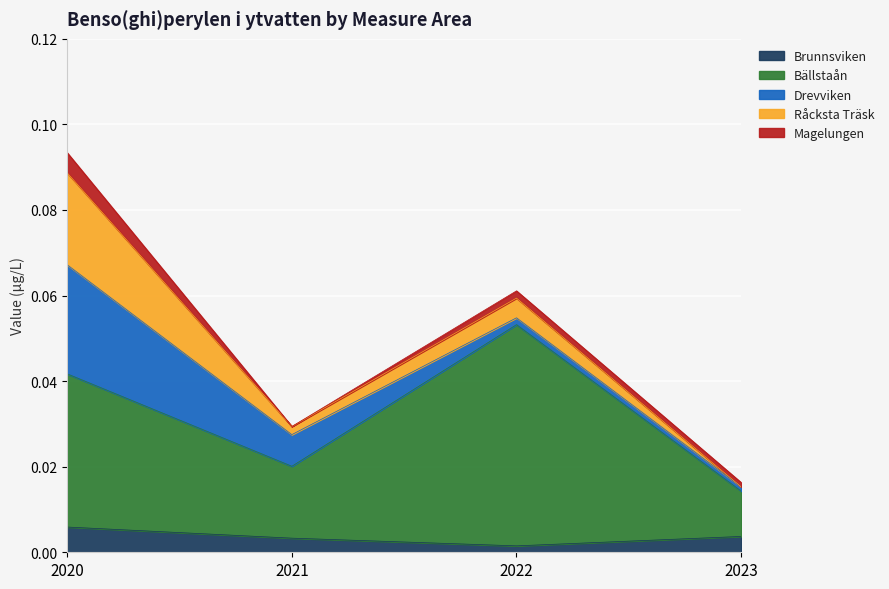

What are all the series names shown in the legend?

Brunnsviken, Bällstaån, Drevviken, Råcksta Träsk, Magelungen